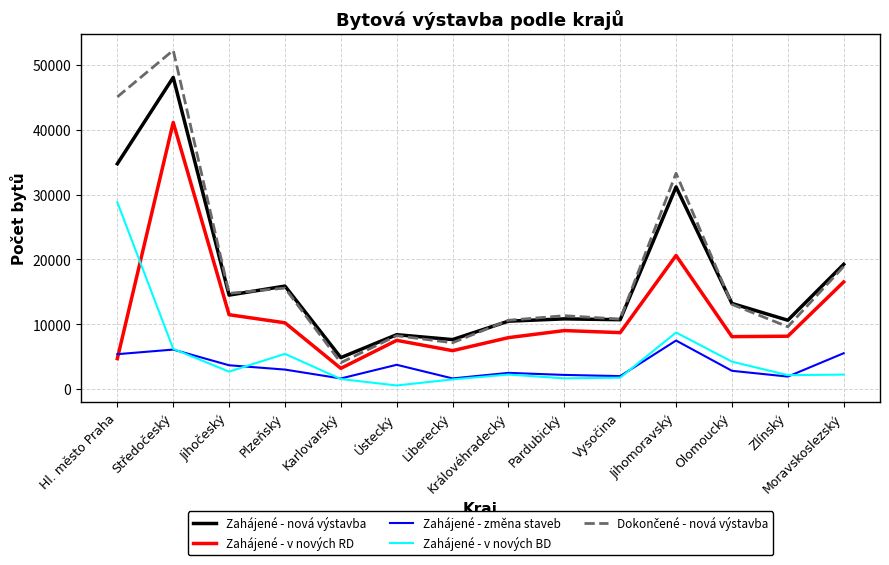

What is the spread (max minus min) of values at Pardubický?

9669